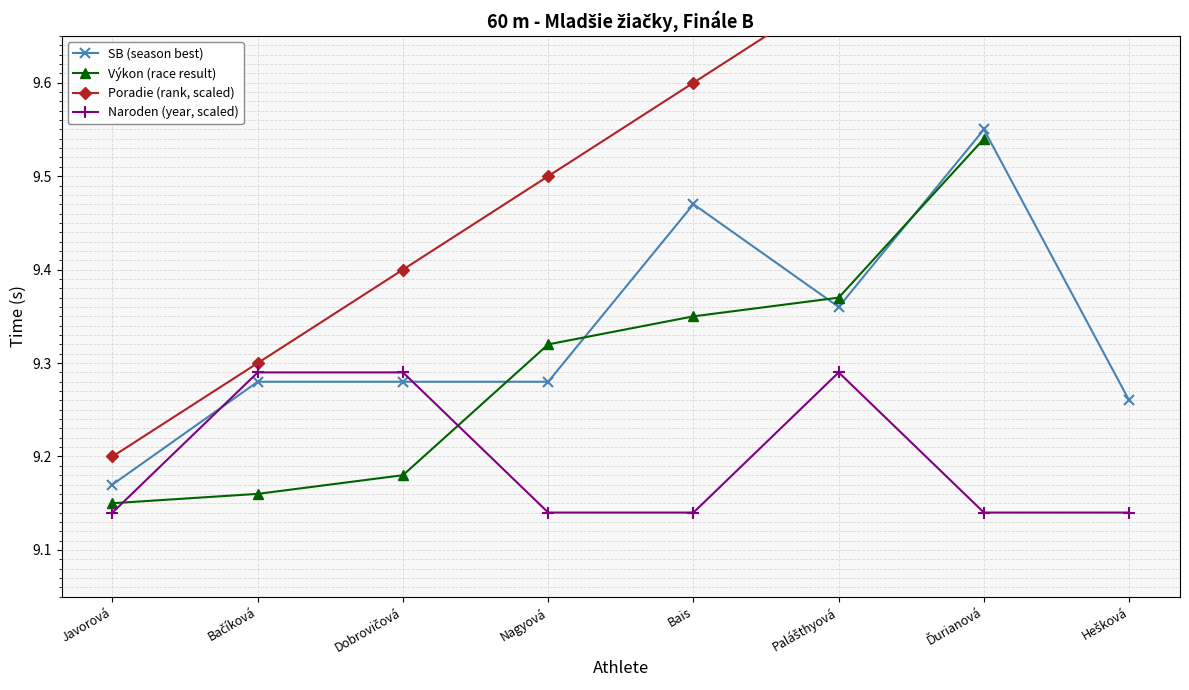

True or false: the data has more than 0 interior local peaks.

True